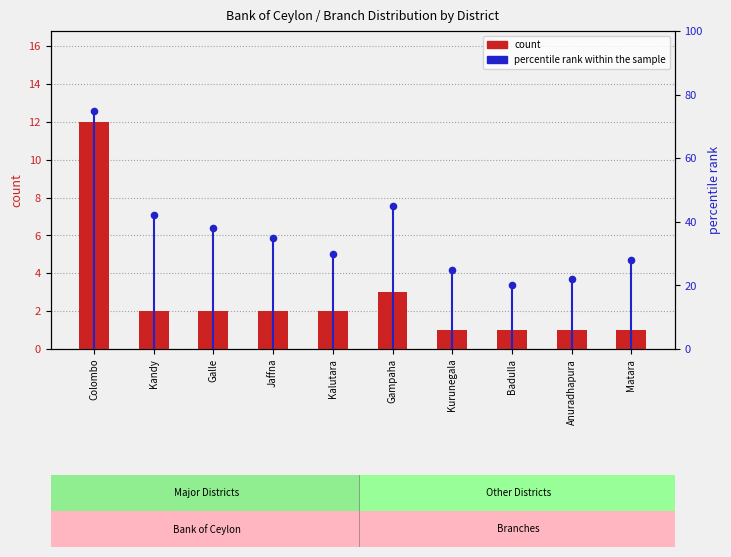

Is the value of count at Kalutara greater than the value of percentile rank within the sample at Badulla?

No